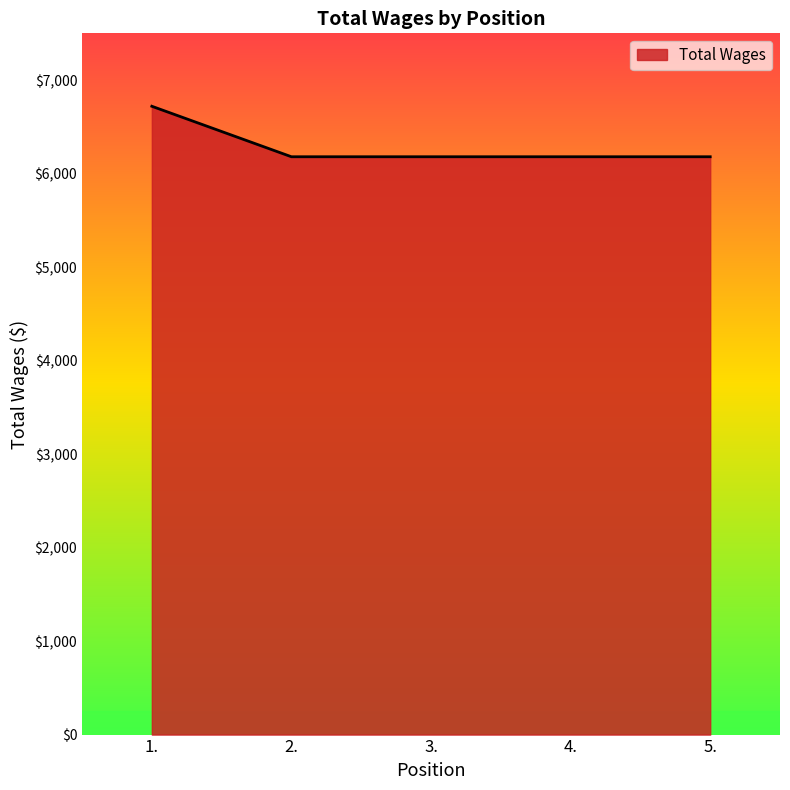

Between 1. and 3., which is larger?

1.